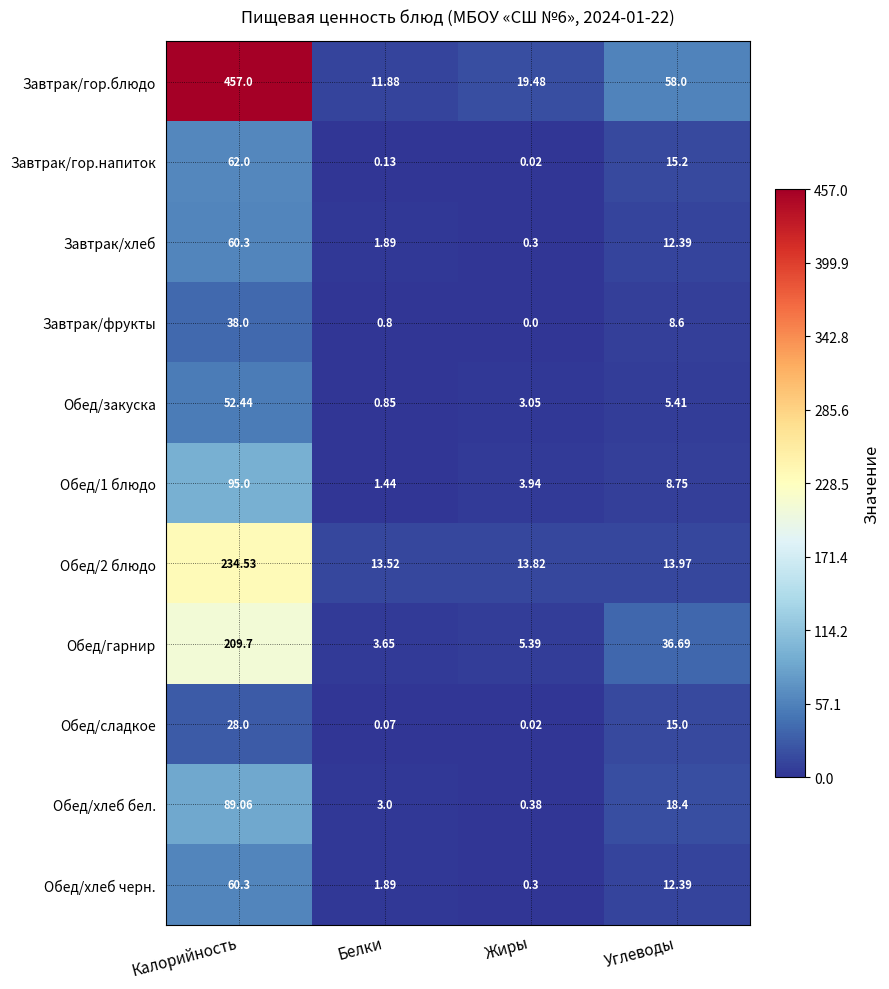

Where does the Завтрак/фрукты series first go above 8?

Калорийность